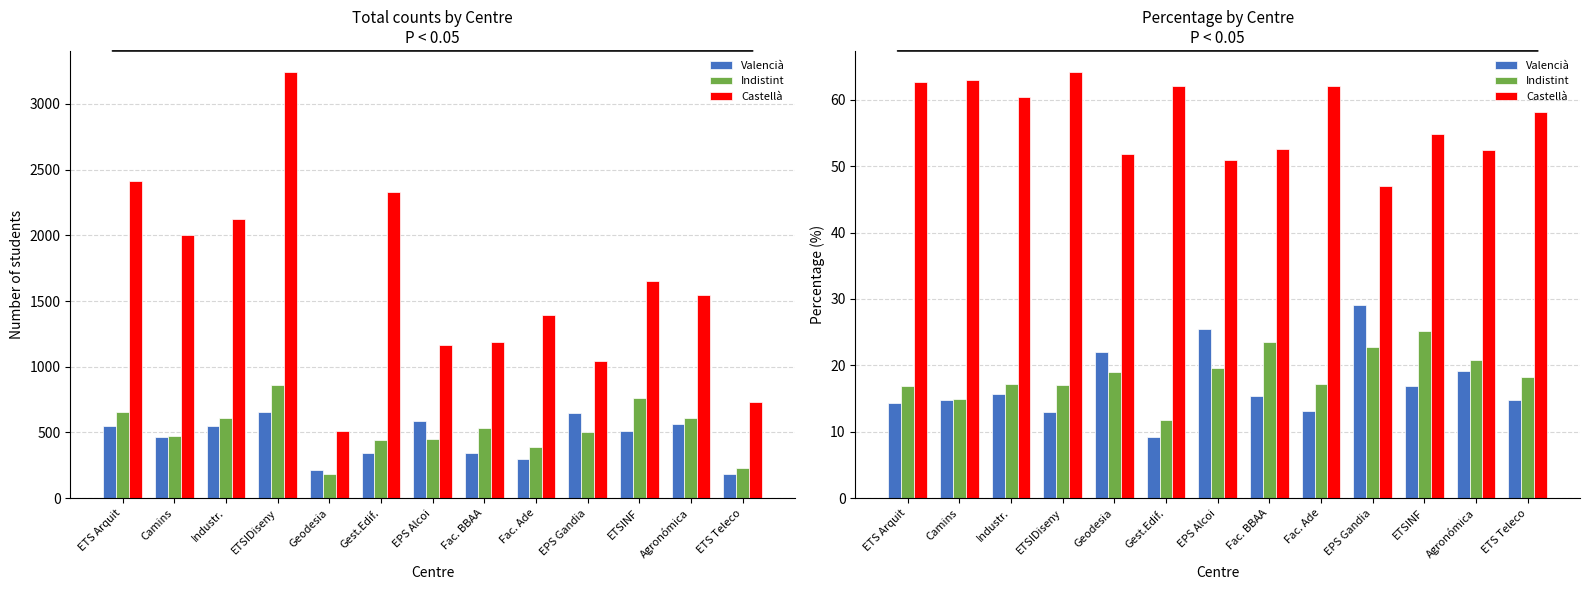

Are the bars horizontal?

No